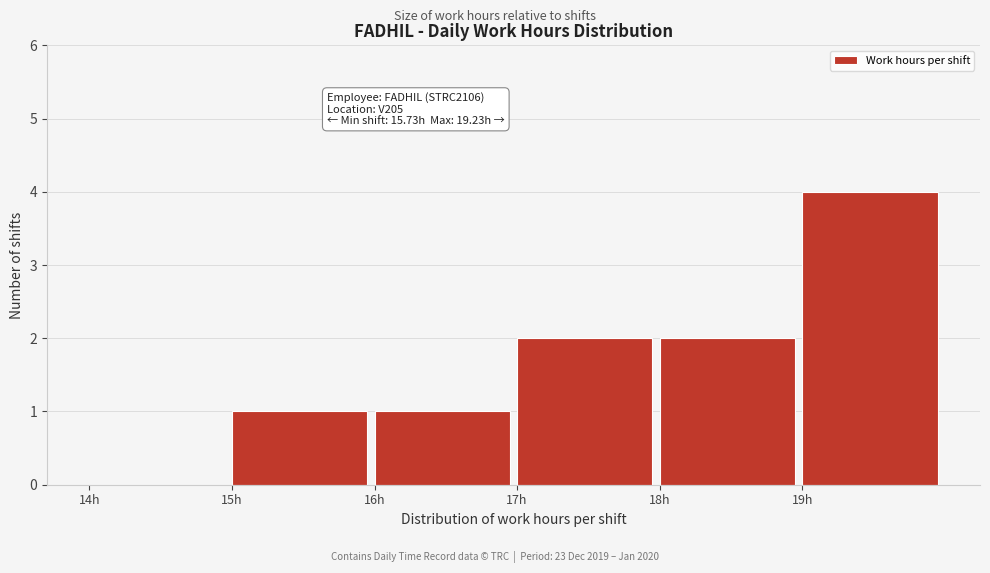

Which range on the x-axis has the tallest bar?

19 to 20